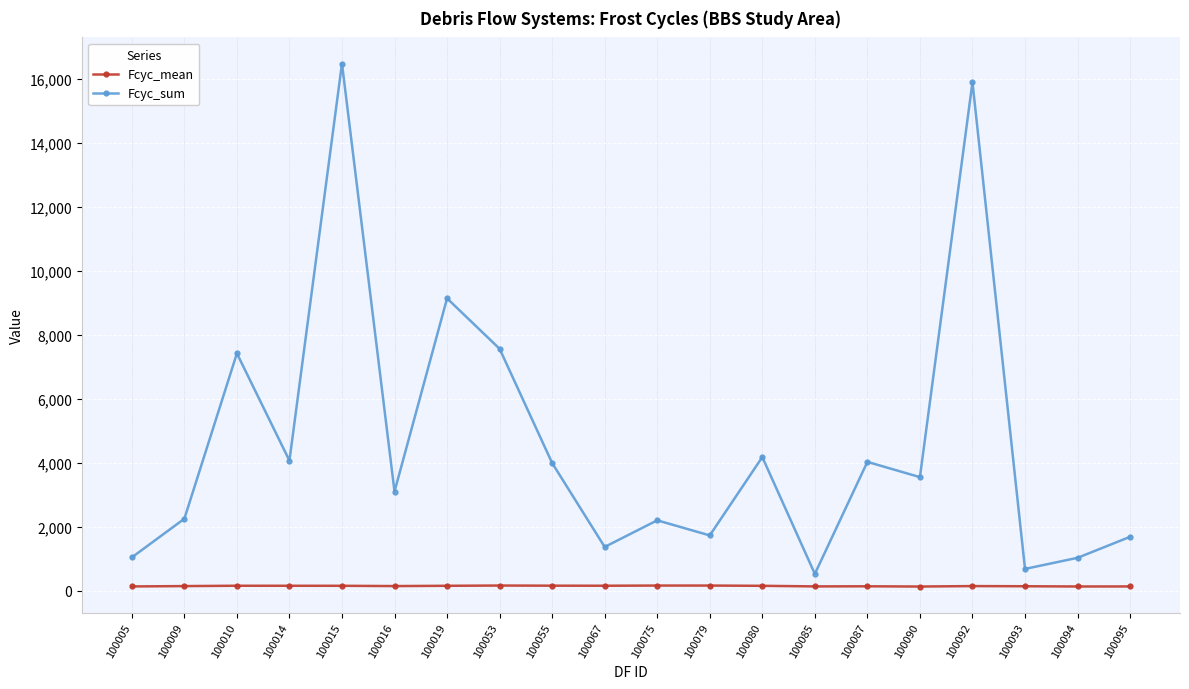

True or false: Fcyc_mean and Fcyc_sum cross at least once.

False